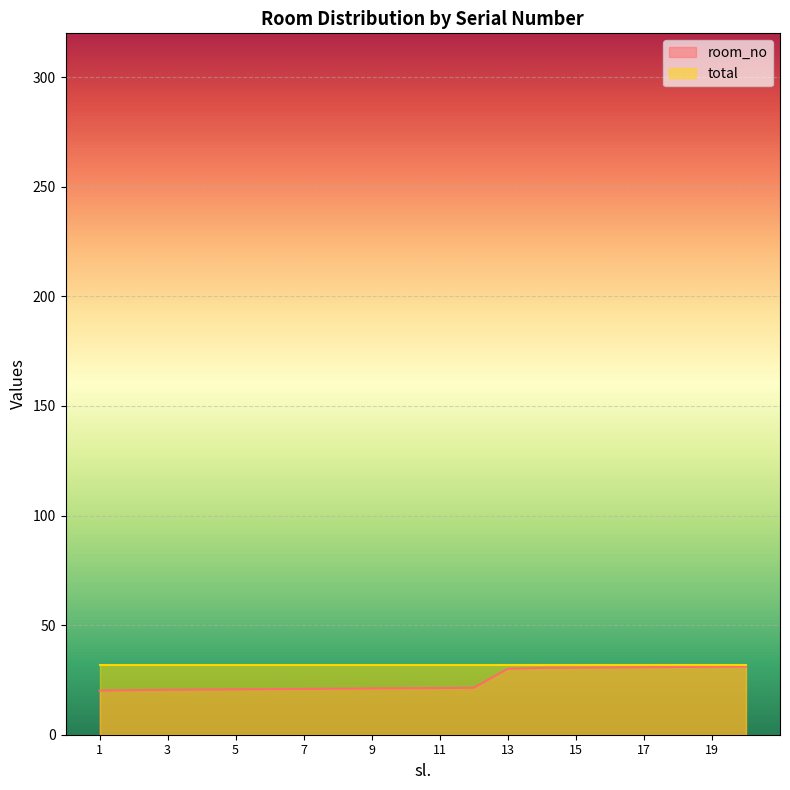

What is the change in value from 5 to 6?

+0.1